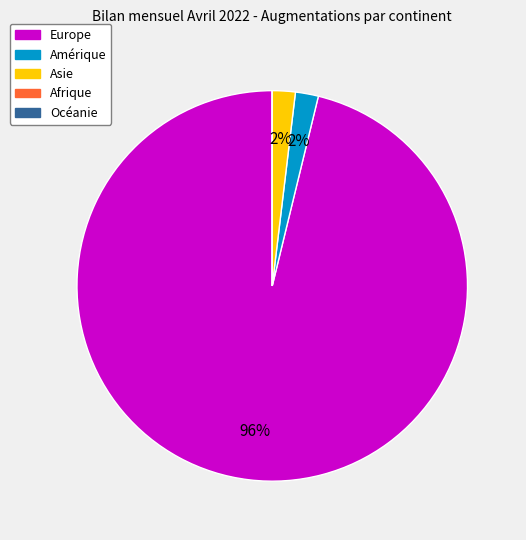

Is there any slice that represents more than half of the pie?

Yes